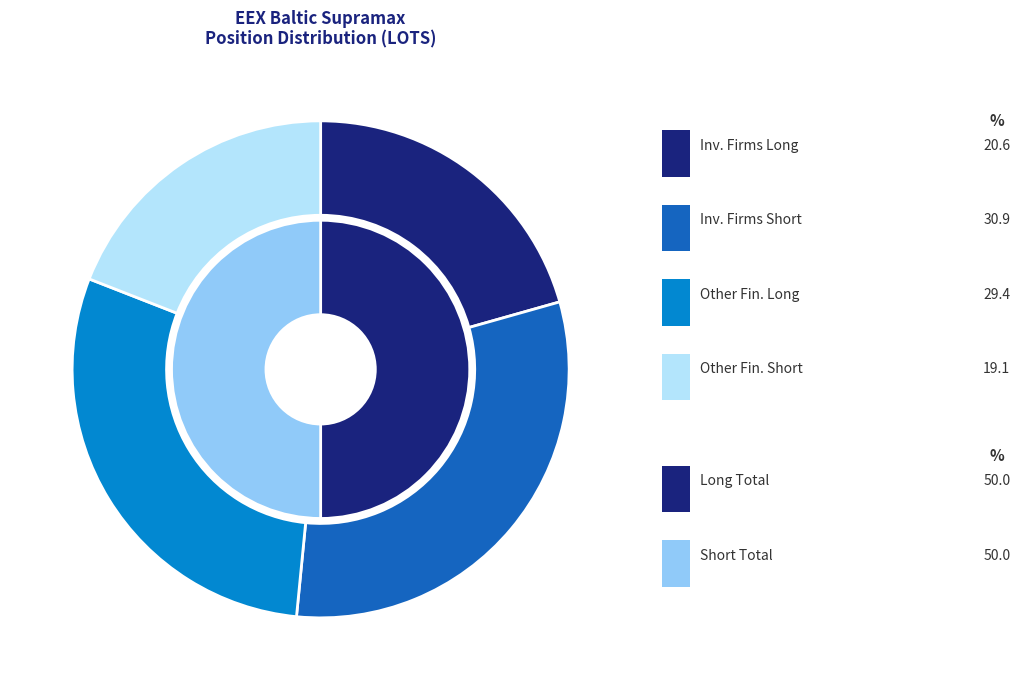

What percentage is the Investment Firms or credit institutions (Short) slice, to the nearest percent?

31%